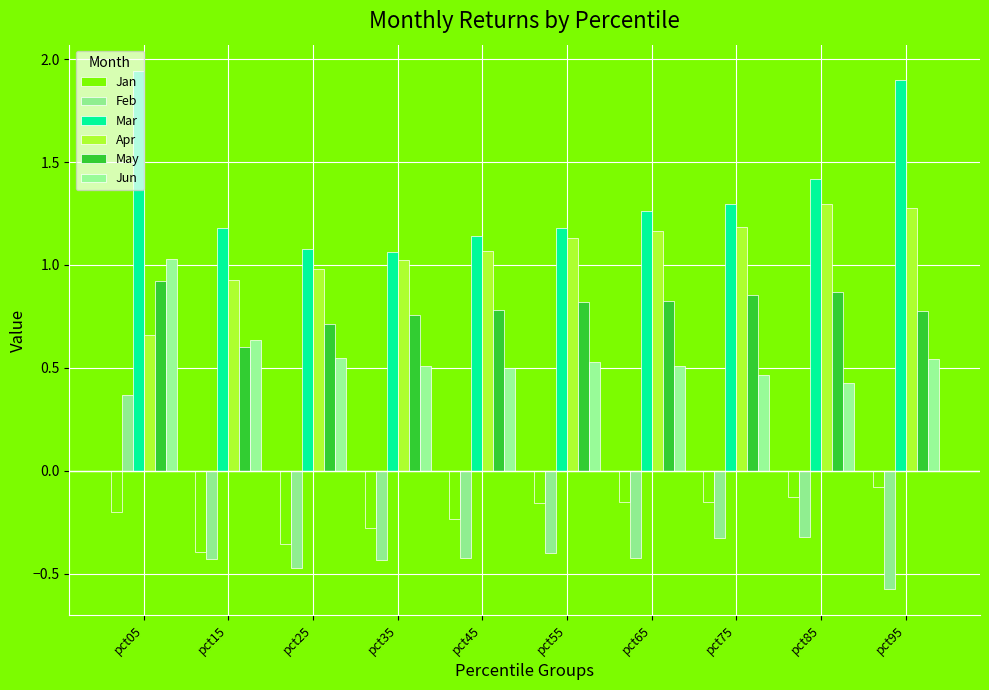

Does the chart contain stacked bars?

No